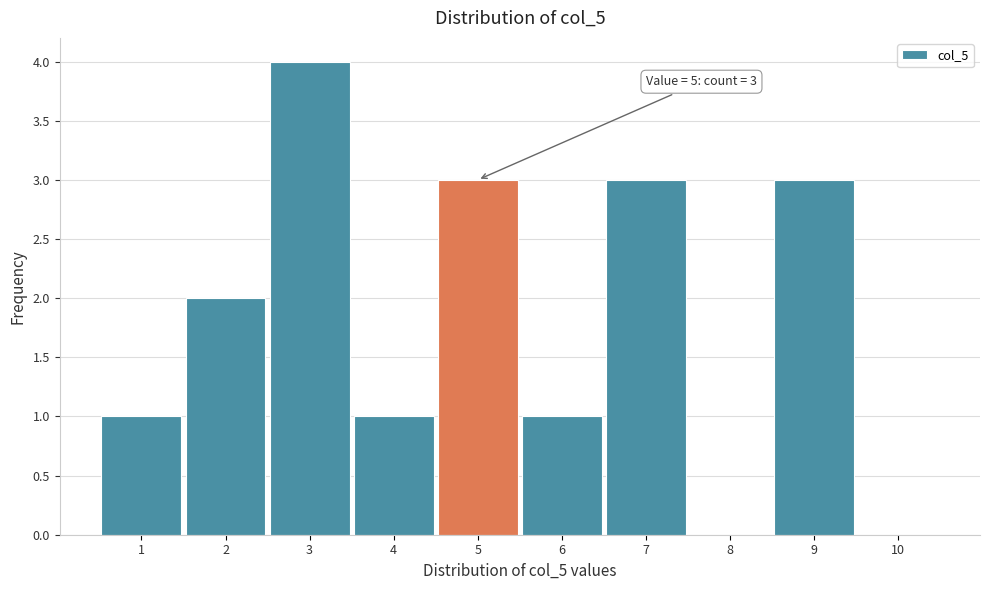

Which range on the x-axis has the tallest bar?

2.5 to 3.5